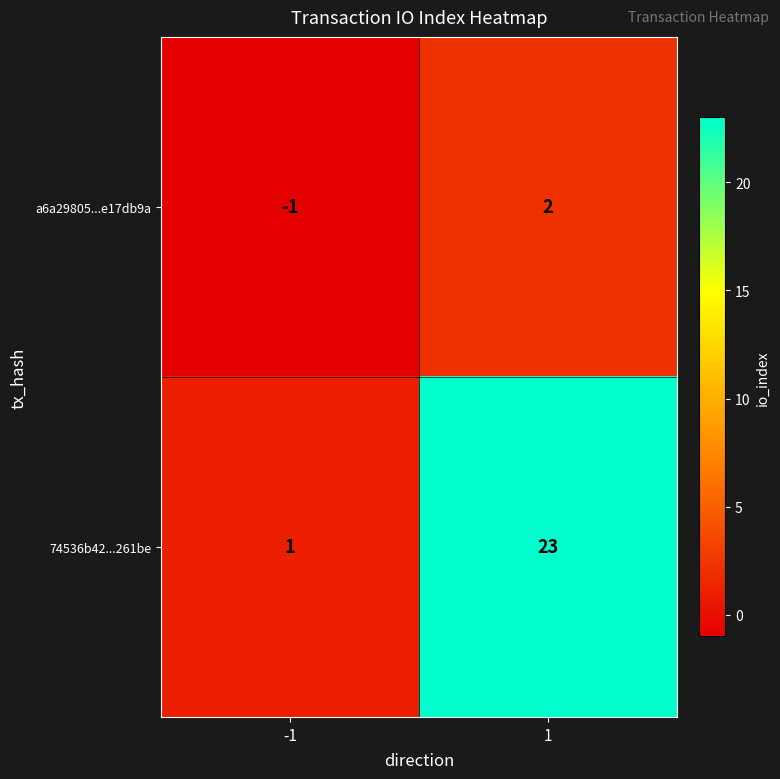

Which series has the widest spread of values?

74536b42...261be